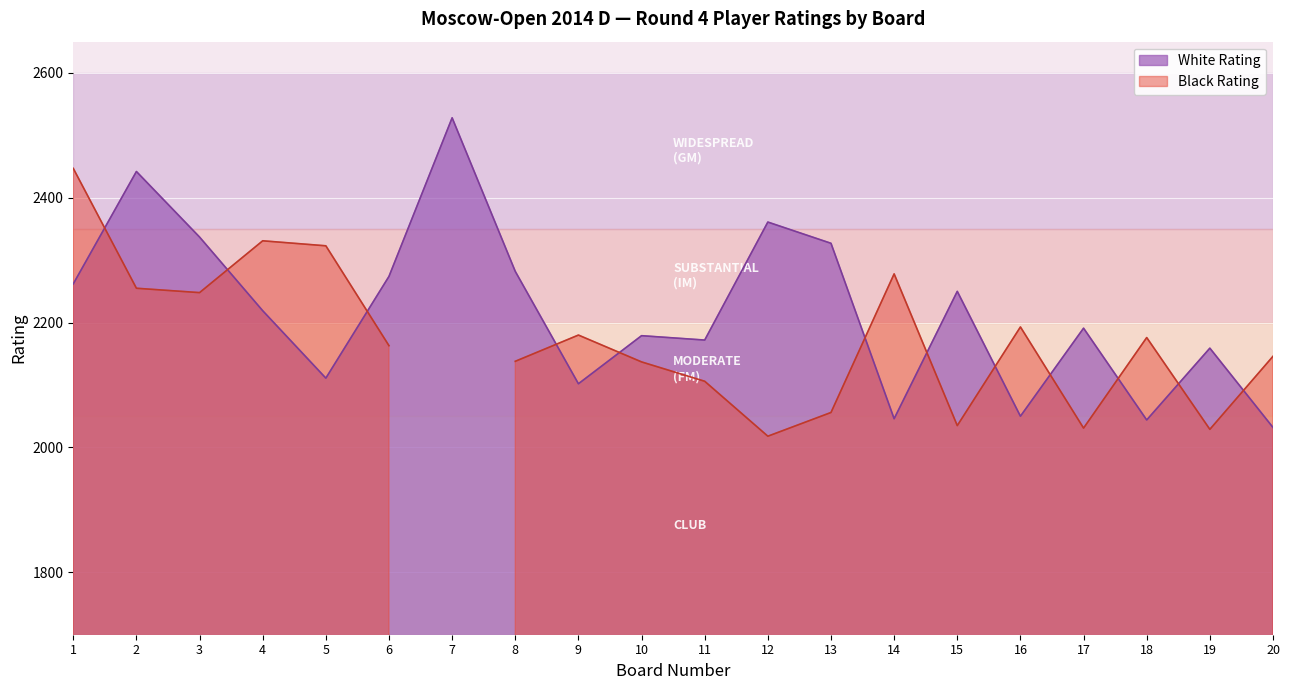

What is the difference between the values at 11 and 5?

61